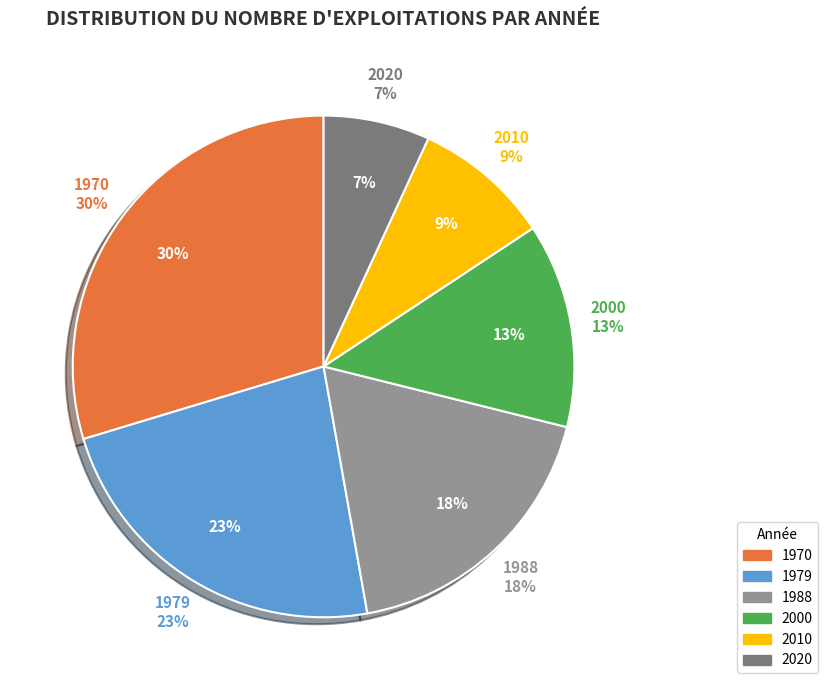

Is it true that 1988 is 24% of the pie?

False